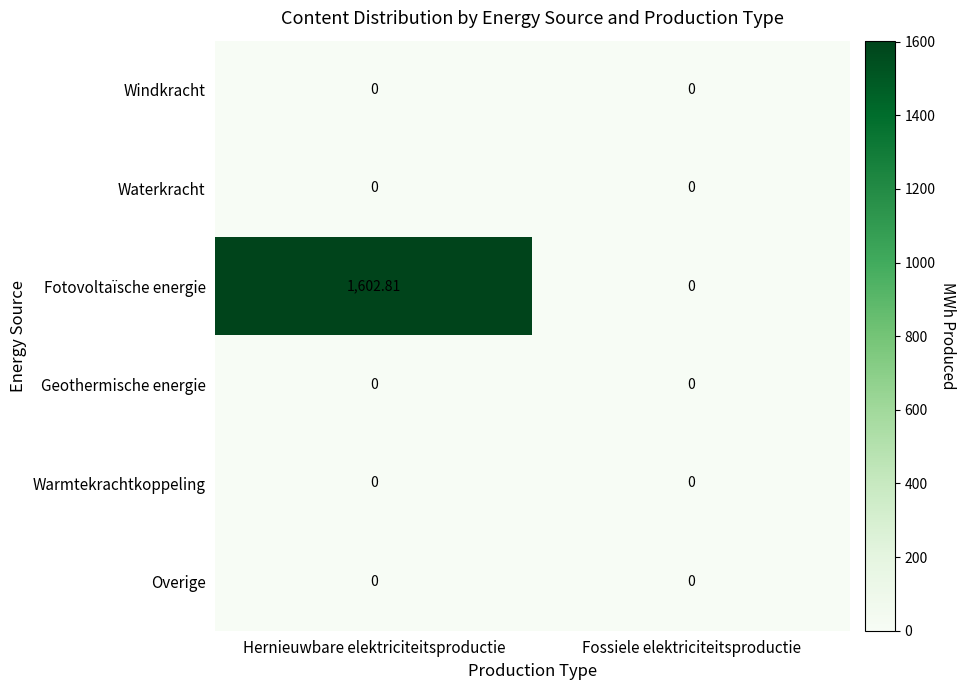

How many data points does each series have?

2